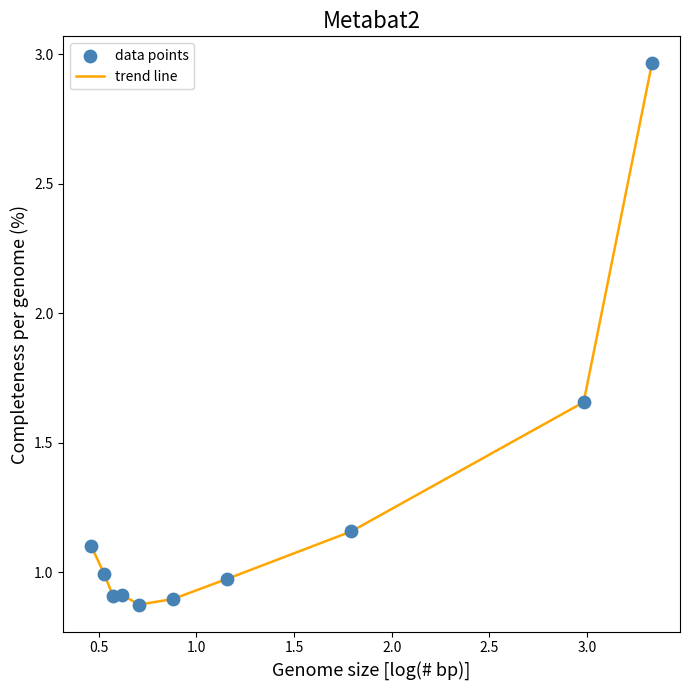

What is the difference between the maximum and minimum values?

2.1